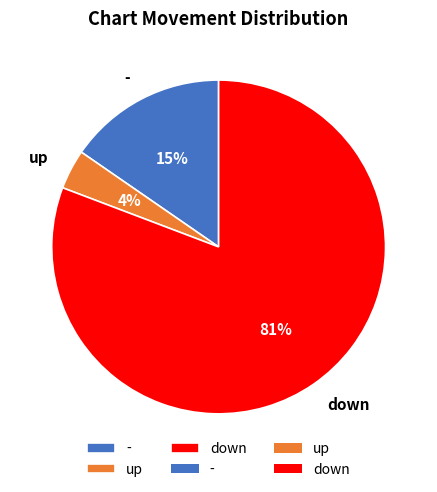

To the nearest percent, what is the combined percentage of - and up?

19%